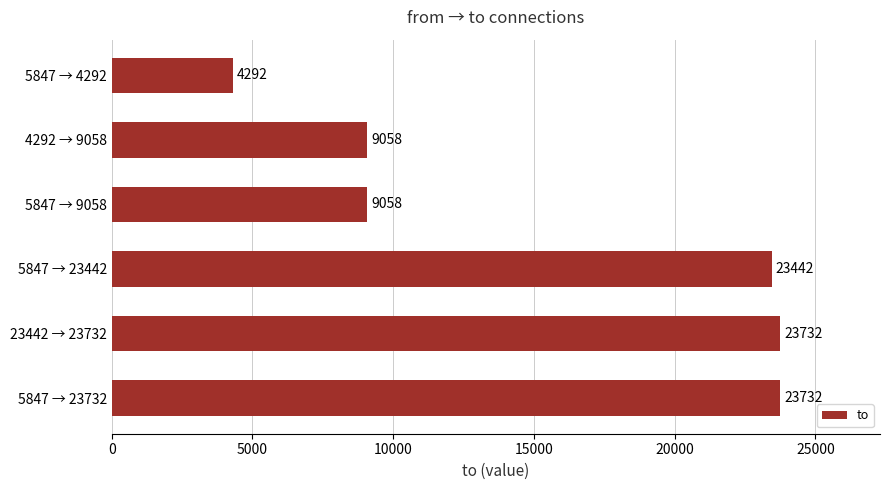

What is the average value?

15552